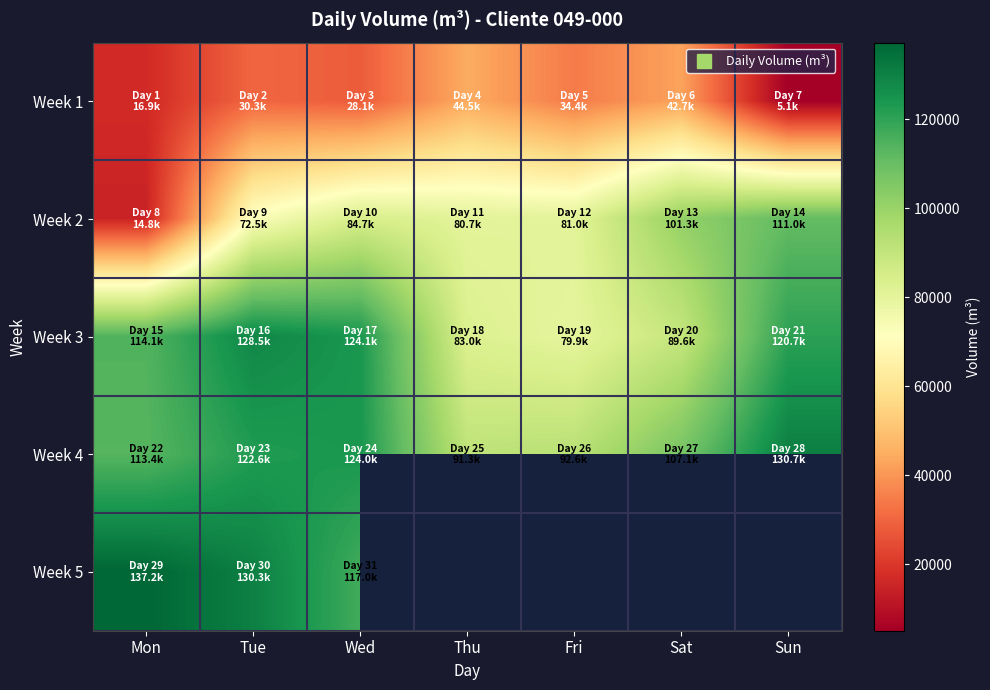

Which series has the largest range (max minus min)?

Week 2